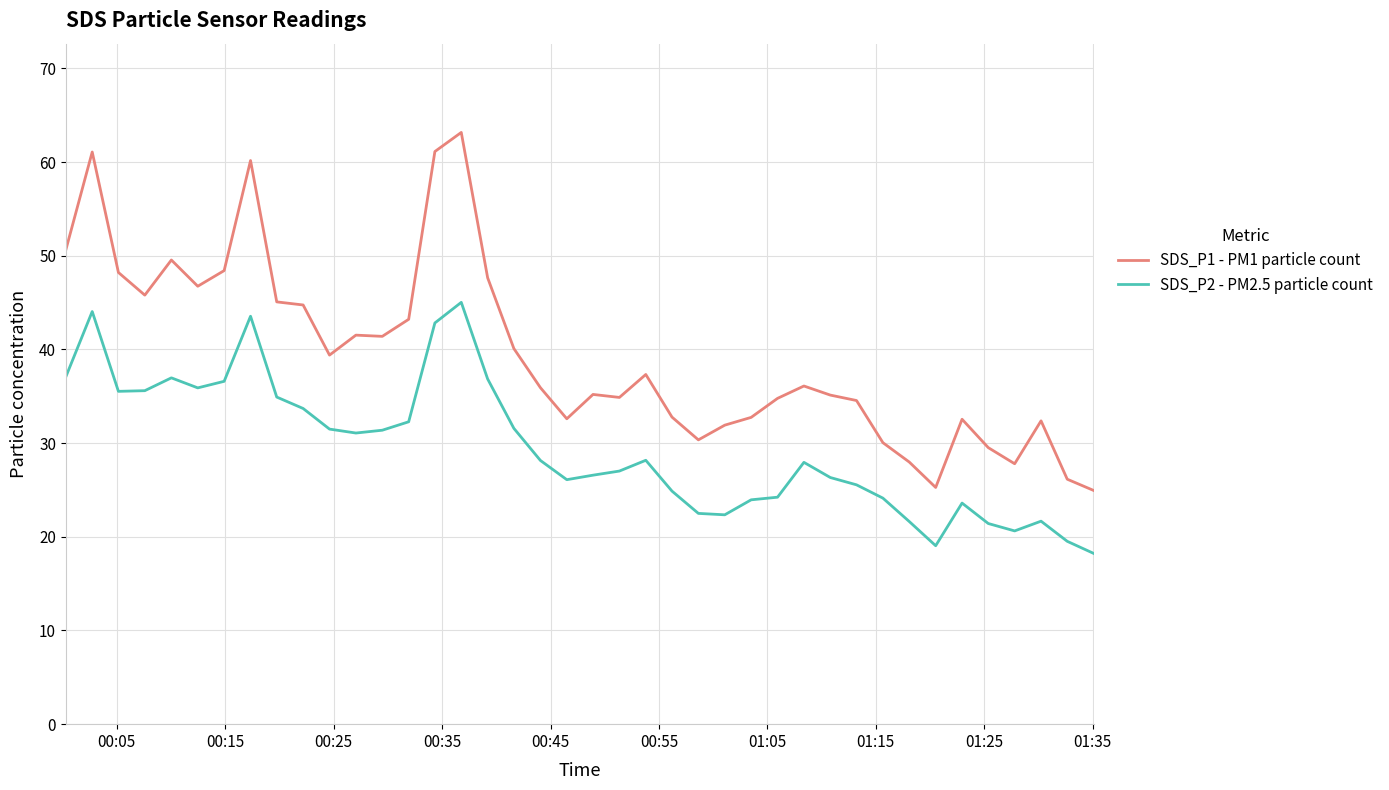

List the series in order of their peak value, highest first.

SDS_P1 - PM1 particle count, SDS_P2 - PM2.5 particle count